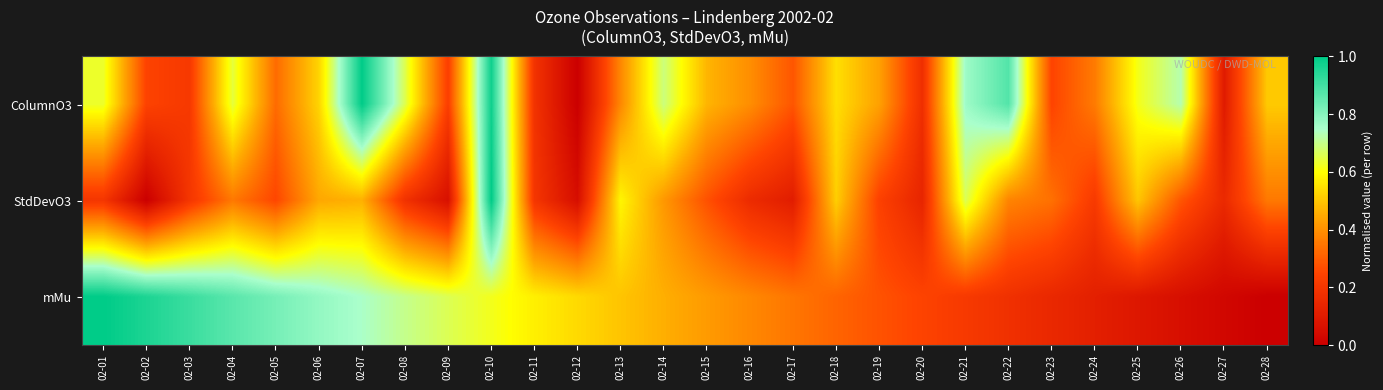

Reading right to left, extract all data points from this chart.

ColumnO3: 02-28=0.5	02-27=0.1	02-26=0.7	02-25=0.6	02-24=0.4	02-23=0.2	02-22=0.9	02-21=0.8	02-20=0.2	02-19=0.4	02-18=0.5	02-17=0.3	02-16=0.4	02-15=0.5	02-14=0.7	02-13=0.4	02-12=0.0	02-11=0.2	02-10=1.0	02-09=0.2	02-08=0.7	02-07=1.0	02-06=0.5	02-05=0.3	02-04=0.6	02-03=0.2	02-02=0.2	02-01=0.6
StdDevO3: 02-28=0.4	02-27=0.2	02-26=0.3	02-25=0.5	02-24=0.2	02-23=0.3	02-22=0.4	02-21=0.7	02-20=0.1	02-19=0.2	02-18=0.5	02-17=0.1	02-16=0.2	02-15=0.3	02-14=0.4	02-13=0.6	02-12=0.1	02-11=0.2	02-10=1.0	02-09=0.1	02-08=0.2	02-07=0.5	02-06=0.4	02-05=0.3	02-04=0.4	02-03=0.2	02-02=0.0	02-01=0.2
mMu: 02-28=0.0	02-27=0.0	02-26=0.1	02-25=0.1	02-24=0.1	02-23=0.1	02-22=0.2	02-21=0.2	02-20=0.2	02-19=0.3	02-18=0.3	02-17=0.3	02-16=0.4	02-15=0.4	02-14=0.5	02-13=0.5	02-12=0.5	02-11=0.6	02-10=0.6	02-09=0.7	02-08=0.7	02-07=0.7	02-06=0.8	02-05=0.8	02-04=0.9	02-03=0.9	02-02=1.0	02-01=1.0